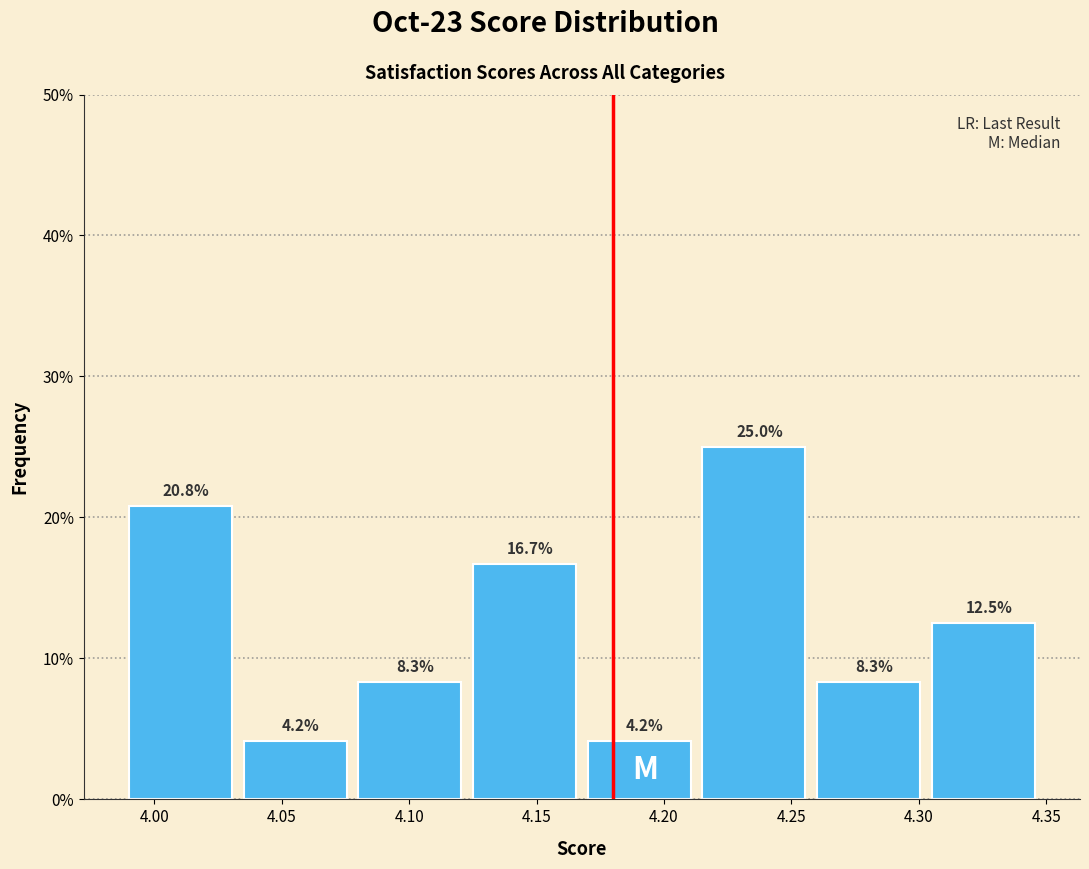

Reading left to right, transcribe this chart: for each bar, give the range it covers on the x-axis and its height.

3.990 to 4.035: 20.8
4.035 to 4.080: 4.2
4.080 to 4.125: 8.3
4.125 to 4.170: 16.7
4.170 to 4.215: 4.2
4.215 to 4.260: 25.0
4.260 to 4.305: 8.3
4.305 to 4.350: 12.5